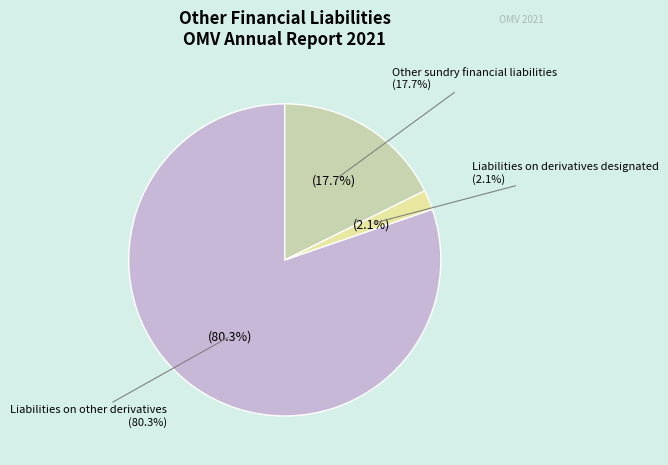

Is it true that Other financial liabilities (Total) is 26% of the pie?

False